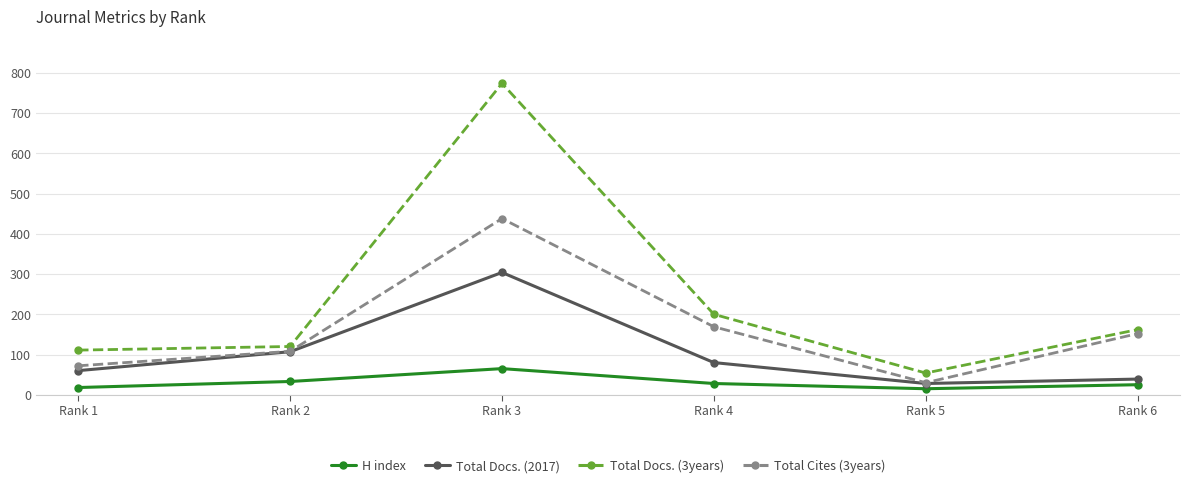

What is the sum of the H index values at Rank 3 and Rank 5?

80